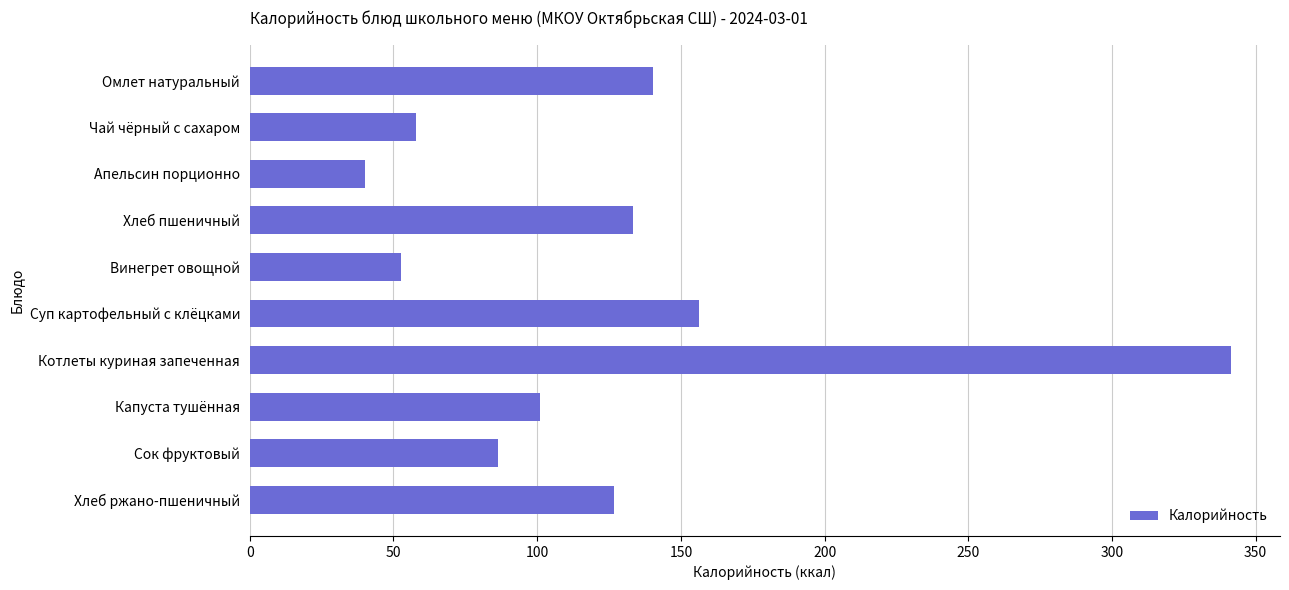

What is the average value?

123.6